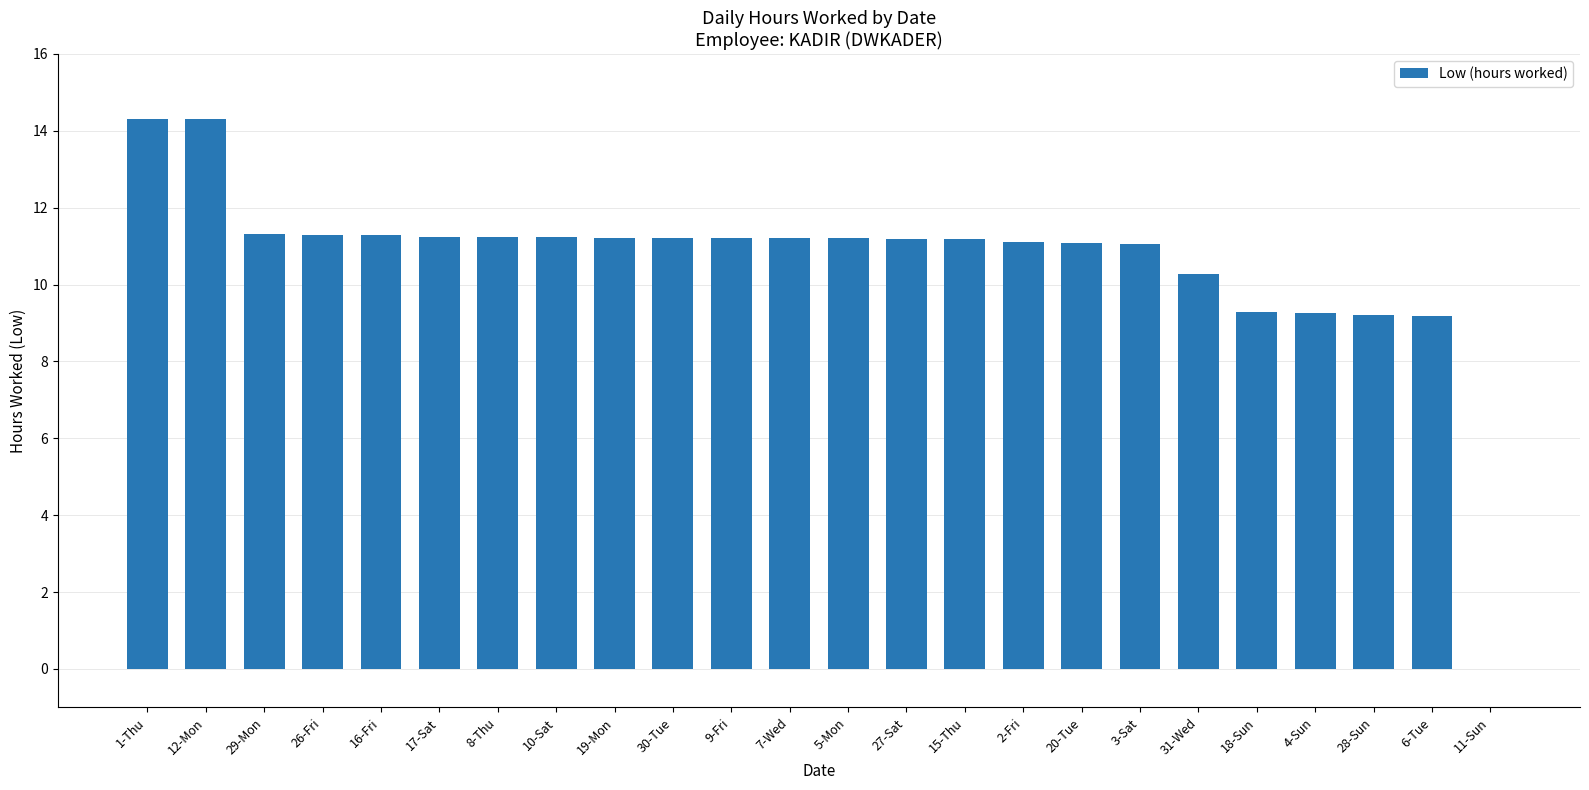

How many data points does each series have?

24